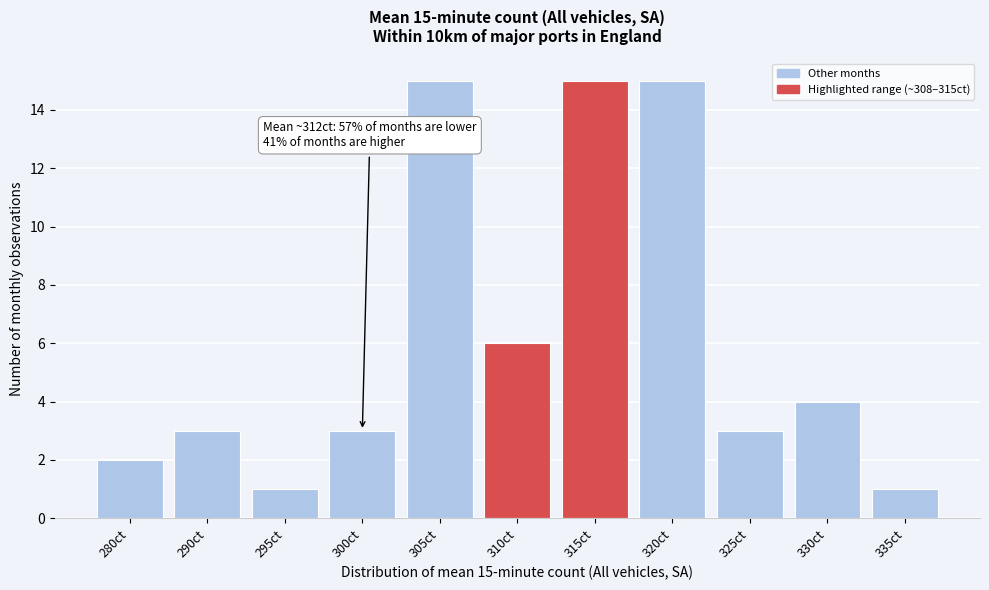

Reading left to right, extract all data points from this chart.

280ct=2	290ct=3	295ct=1	300ct=3	305ct=15	310ct=6	315ct=15	320ct=15	325ct=3	330ct=4	335ct=1